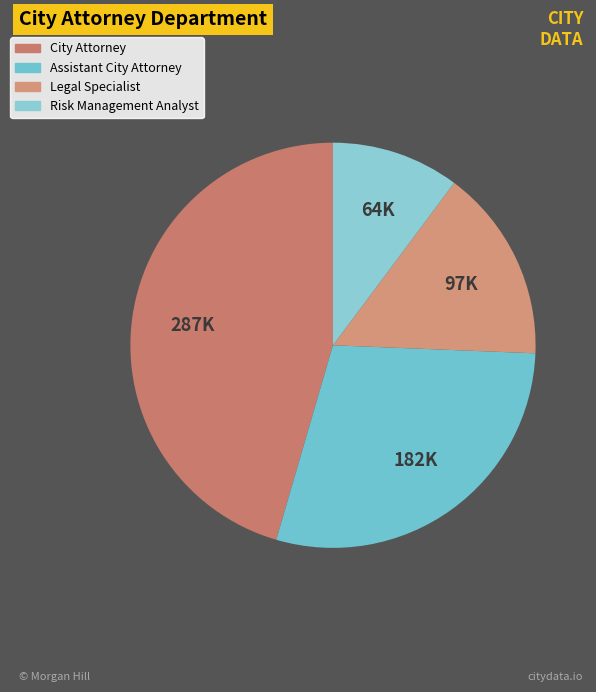

What is the ratio of the value at Risk Management Analyst to the value at Legal Specialist?

0.7